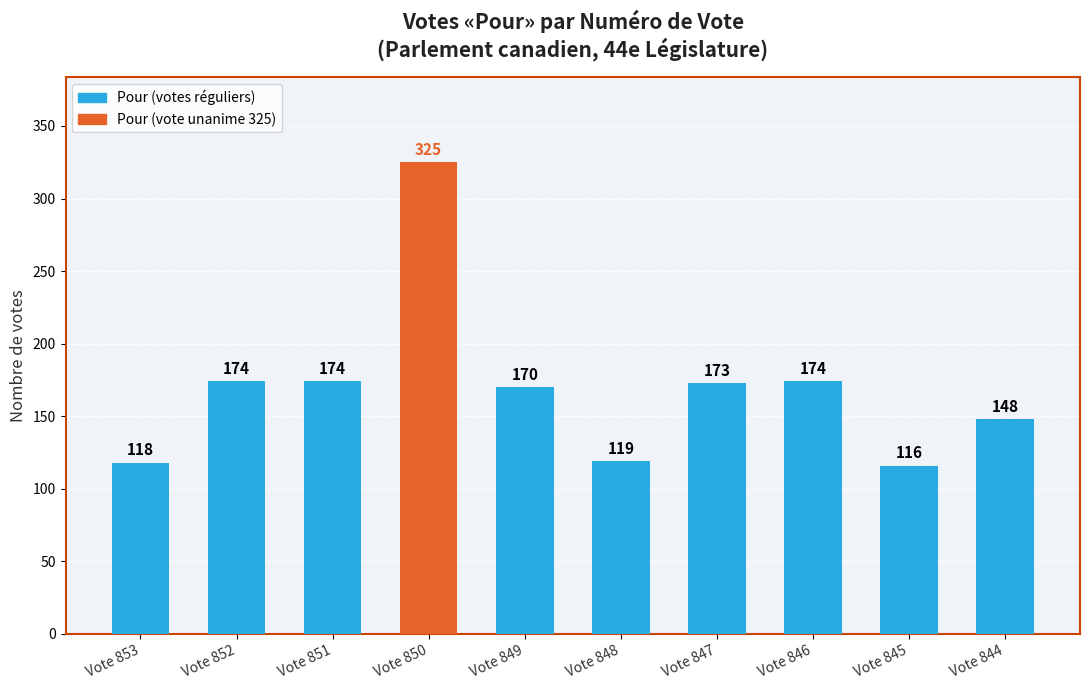

The chart shows a value of 48 at Vote 853. True or false?

False